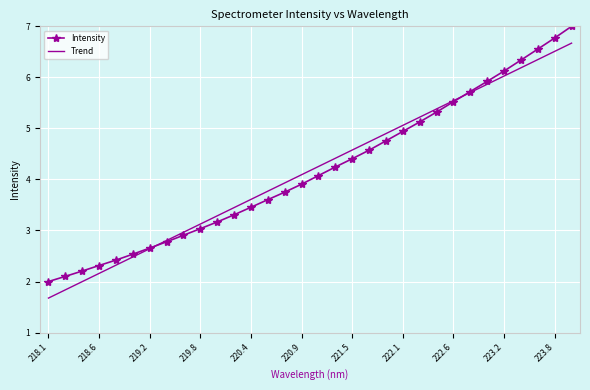

Rank the series by their maximum value, from lowest to highest.

Trend, Intensity